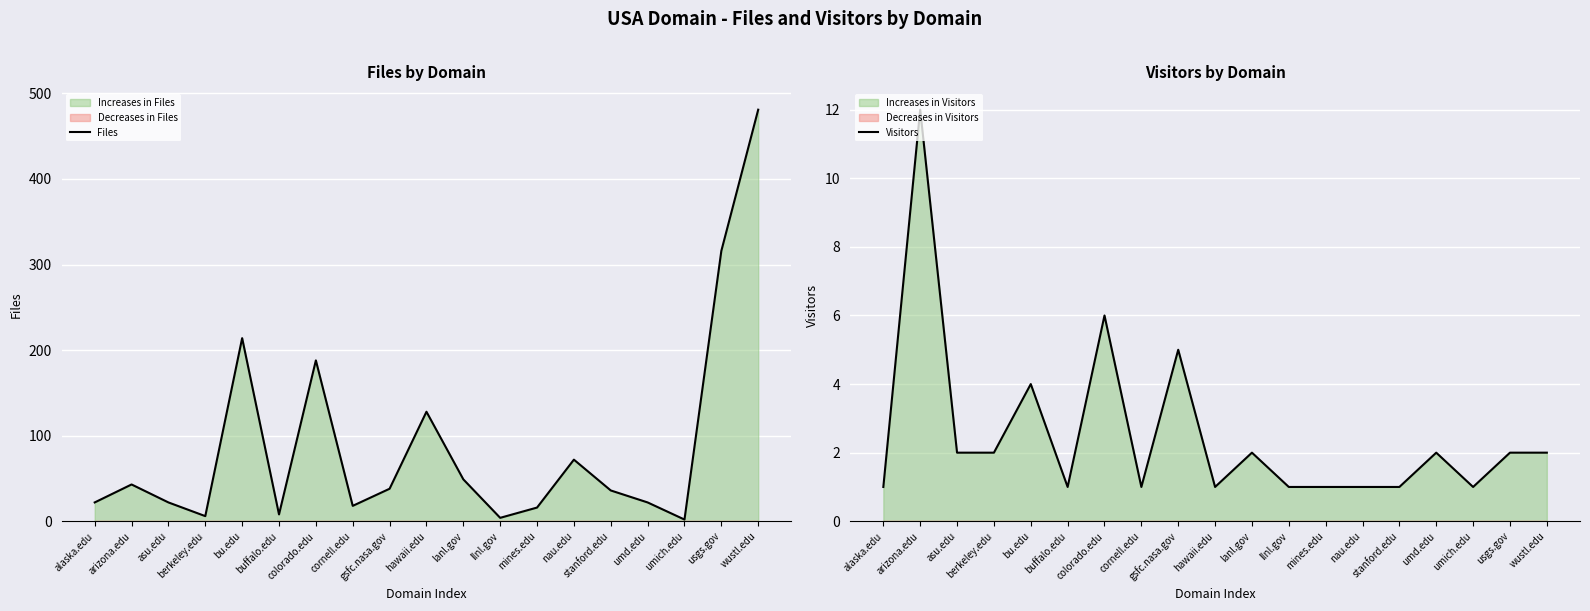

Reading left to right, extract all data points from this chart.

Files: alaska.edu=22	arizona.edu=43	asu.edu=22	berkeley.edu=6	bu.edu=214	buffalo.edu=8	colorado.edu=188	cornell.edu=18	gsfc.nasa.gov=38	hawaii.edu=128	lanl.gov=49	llnl.gov=4	mines.edu=16	nau.edu=72	stanford.edu=36	umd.edu=22	umich.edu=2	usgs.gov=316	wustl.edu=481
Visitors: alaska.edu=1	arizona.edu=12	asu.edu=2	berkeley.edu=2	bu.edu=4	buffalo.edu=1	colorado.edu=6	cornell.edu=1	gsfc.nasa.gov=5	hawaii.edu=1	lanl.gov=2	llnl.gov=1	mines.edu=1	nau.edu=1	stanford.edu=1	umd.edu=2	umich.edu=1	usgs.gov=2	wustl.edu=2